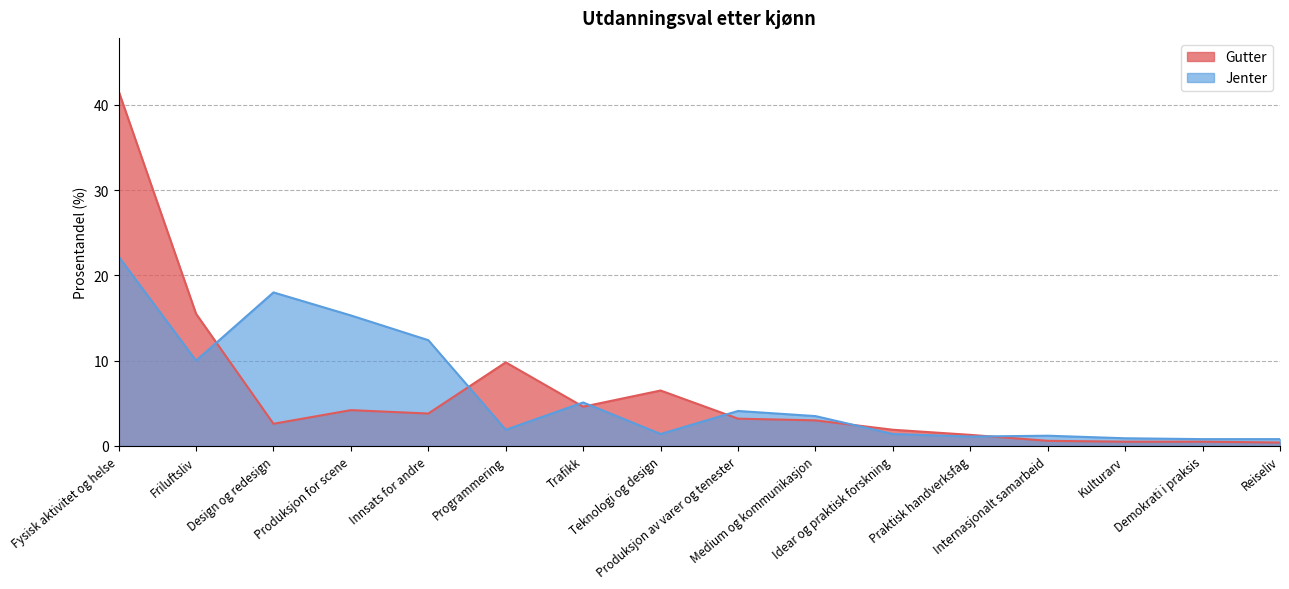

What is the total value across all series at Medium og kommunikasjon?

6.5